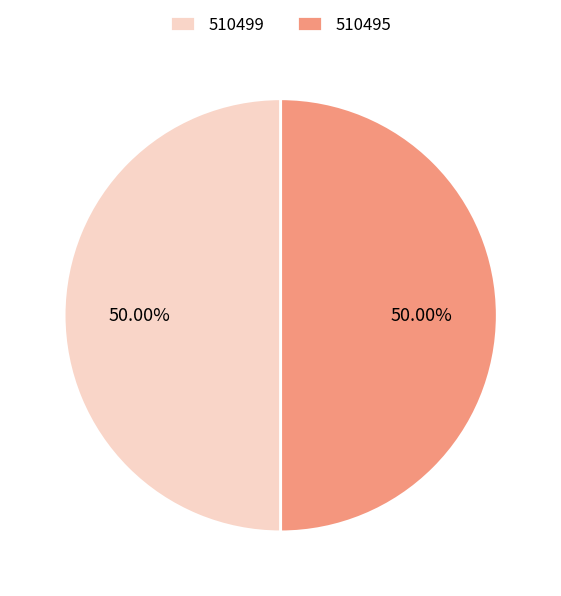

How many segments does this pie chart have?

2